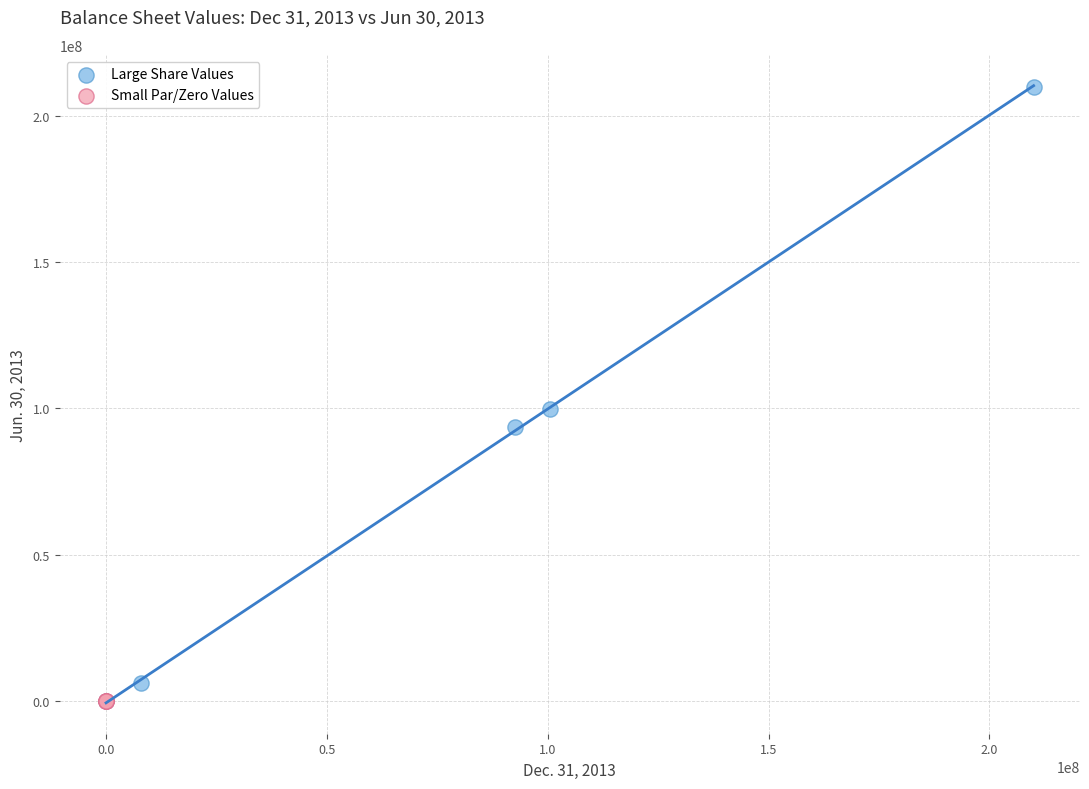

Which series contains the highest Y value?

Large Share Values